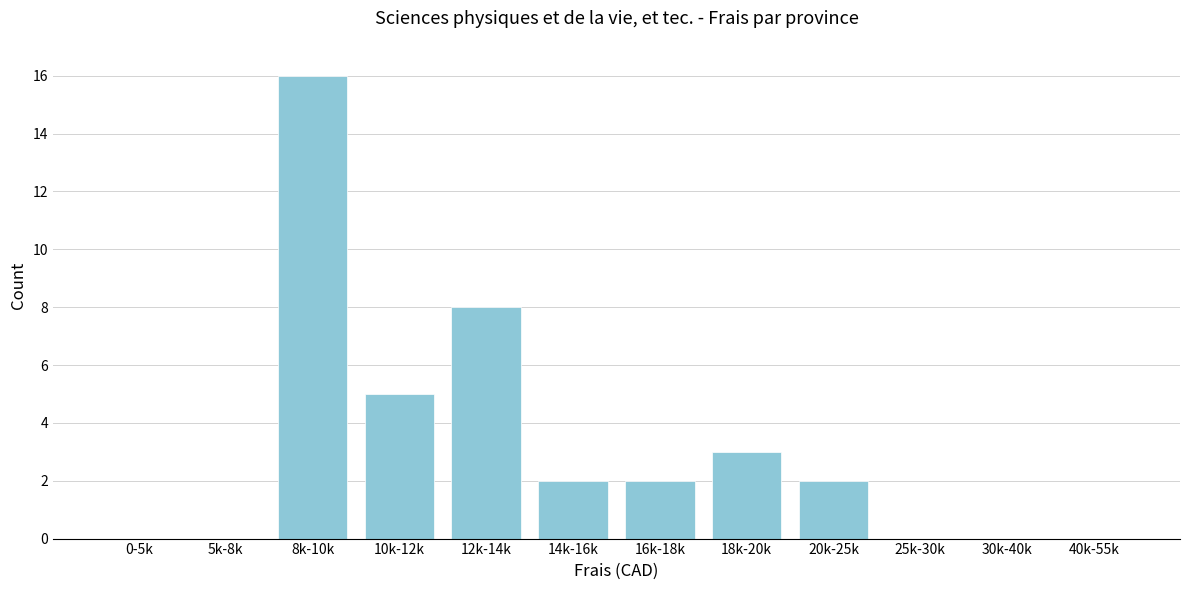

Reading left to right, what are all the values shown in this chart?

0-5k=0	5k-8k=0	8k-10k=16	10k-12k=5	12k-14k=8	14k-16k=2	16k-18k=2	18k-20k=3	20k-25k=2	25k-30k=0	30k-40k=0	40k-55k=0